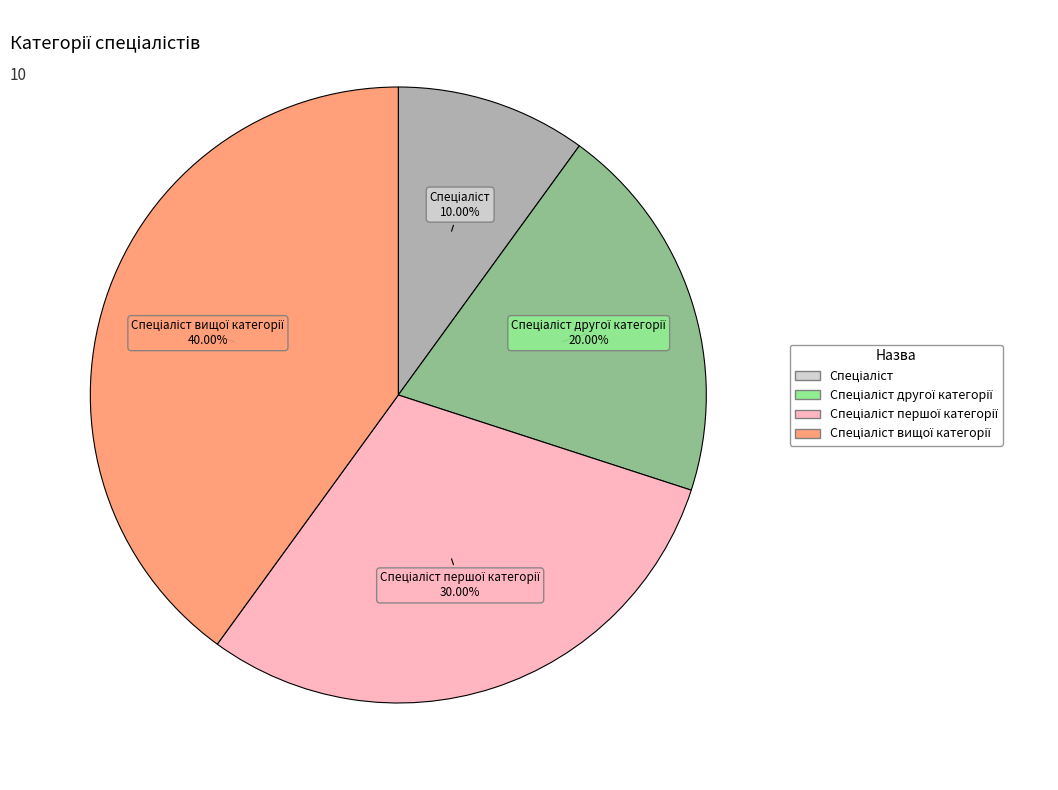

Does any single category account for the majority?

No